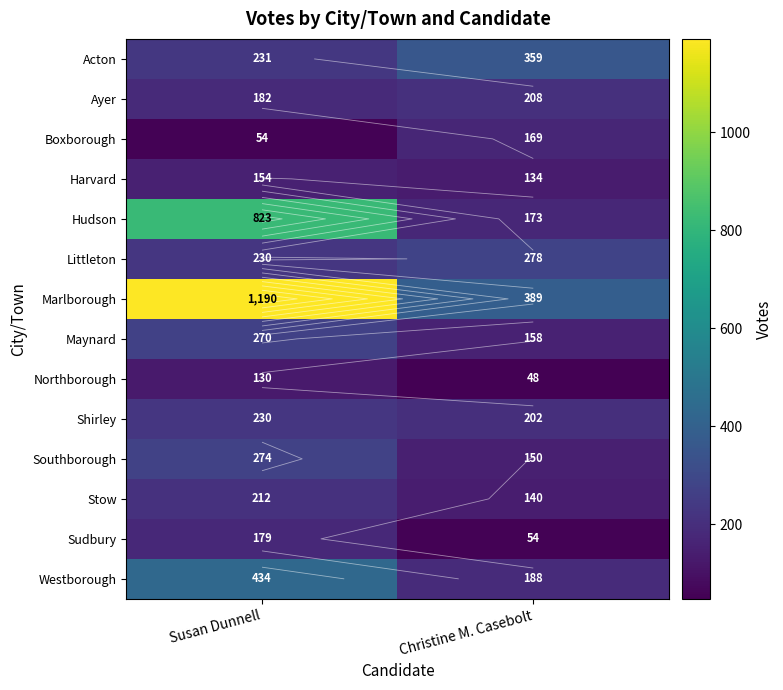

List the series in order of their peak value, lowest first.

Northborough, Harvard, Boxborough, Sudbury, Ayer, Stow, Shirley, Maynard, Southborough, Littleton, Acton, Westborough, Hudson, Marlborough